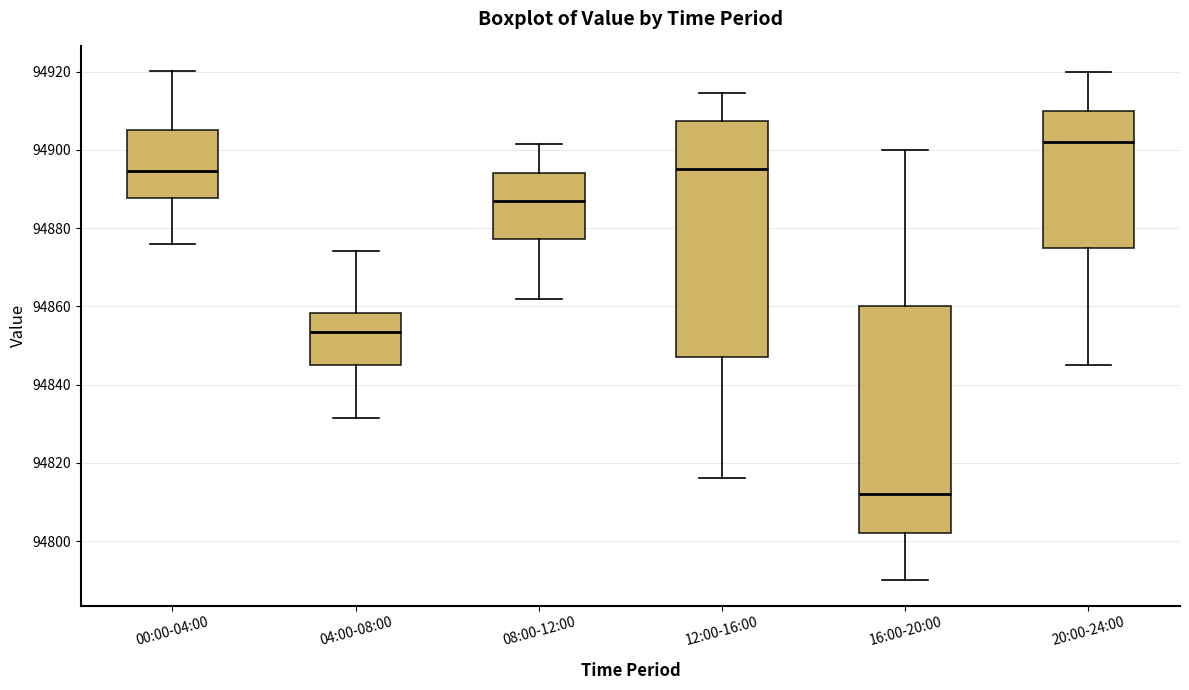

Which box is the tallest, from its lower edge to its upper edge?

12:00-16:00